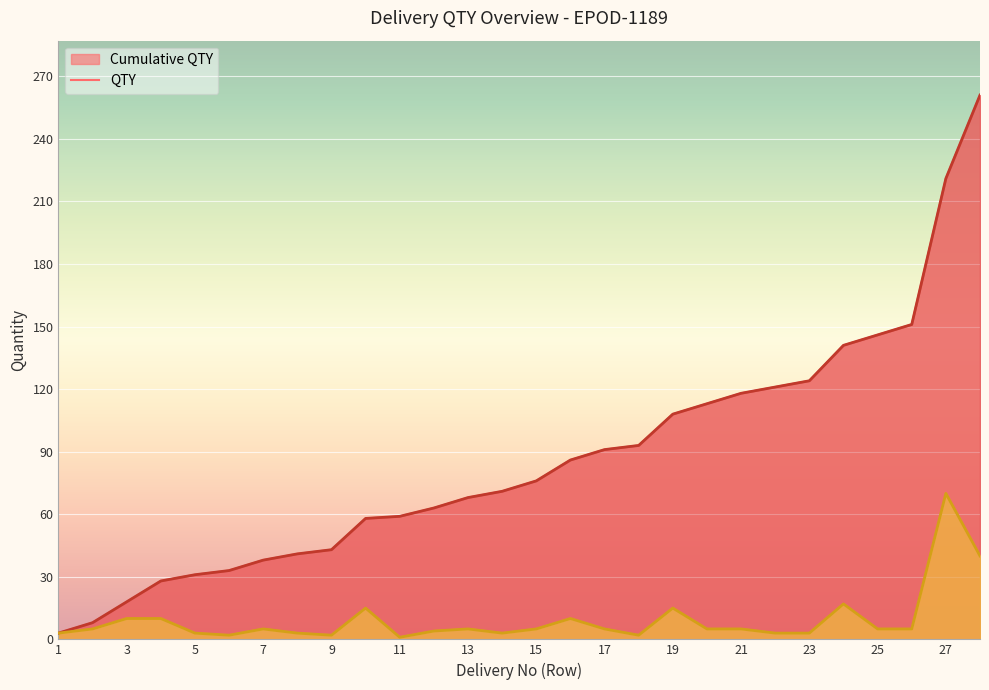

What is the difference between the Cumulative QTY values at 17 and 19?

17